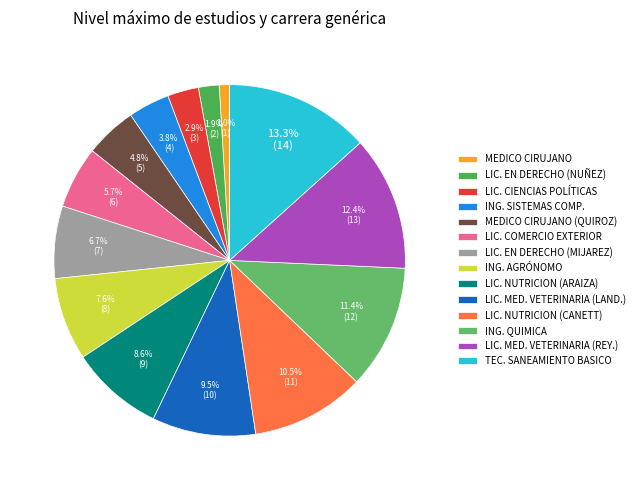

Which category has the smallest portion of the pie?

MEDICO CIRUJANO